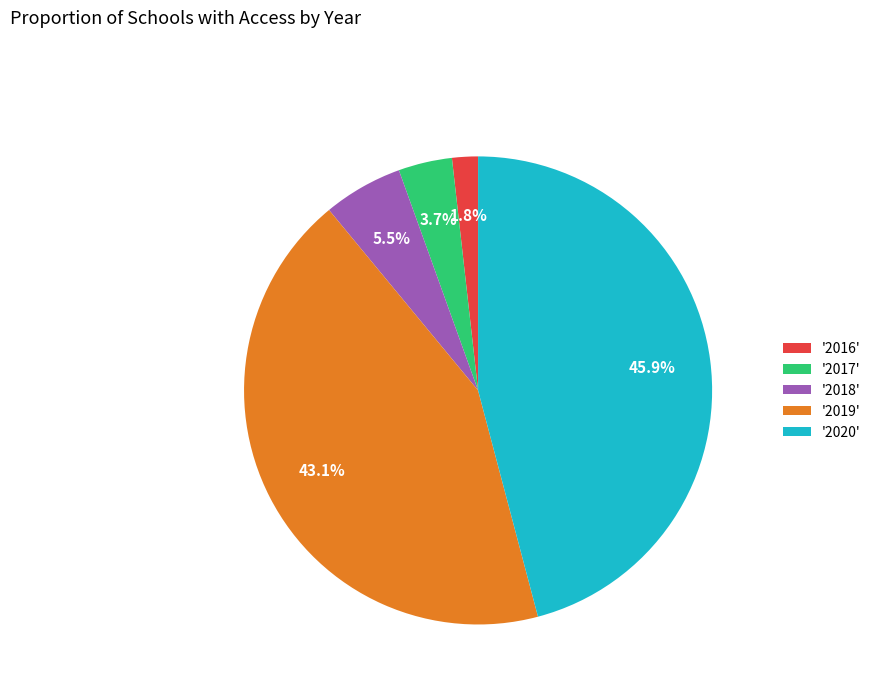

How much of the chart is everything except '2016'?

98.2%